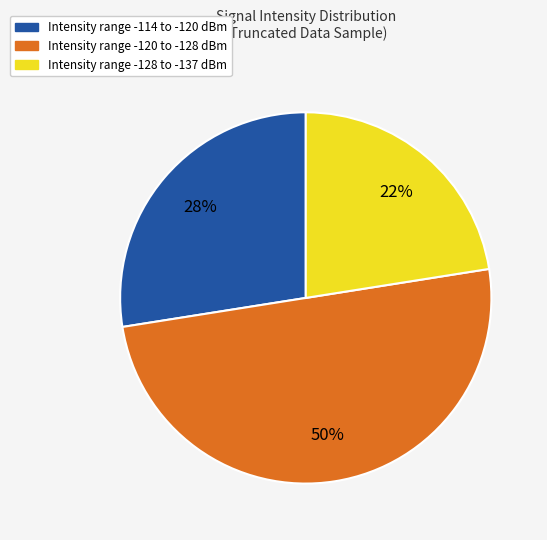

To the nearest percent, what is the average slice percentage?

33%